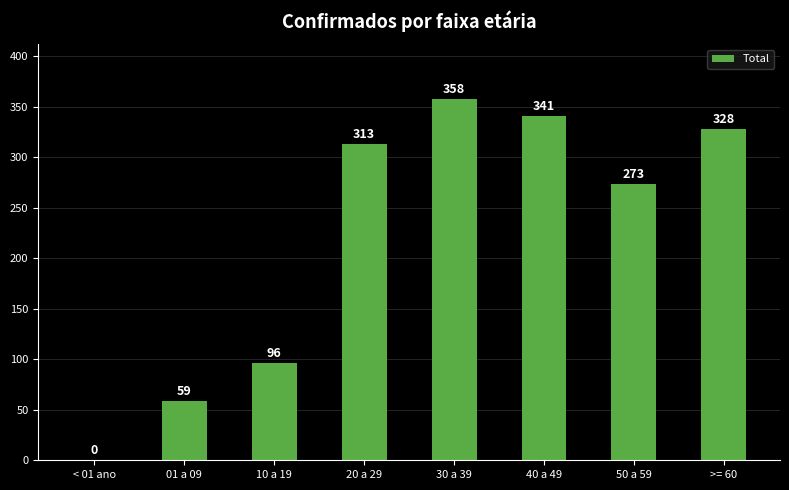

How many values are above zero?

7